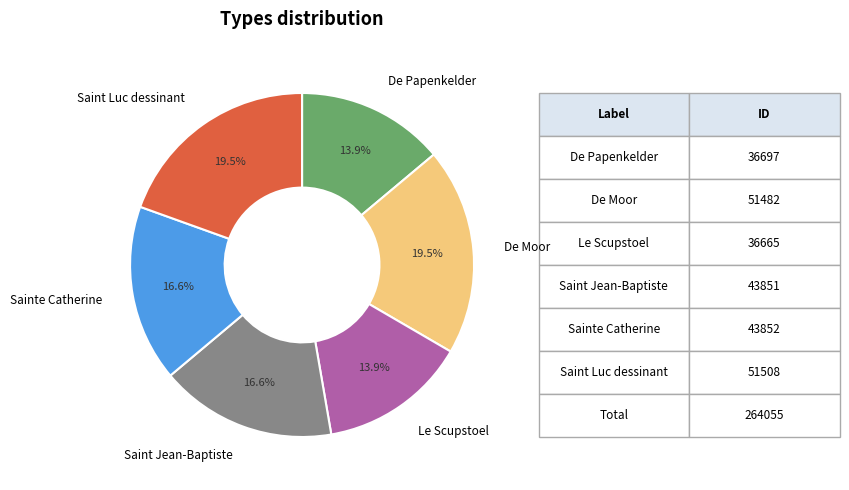

Does any single category account for the majority?

No